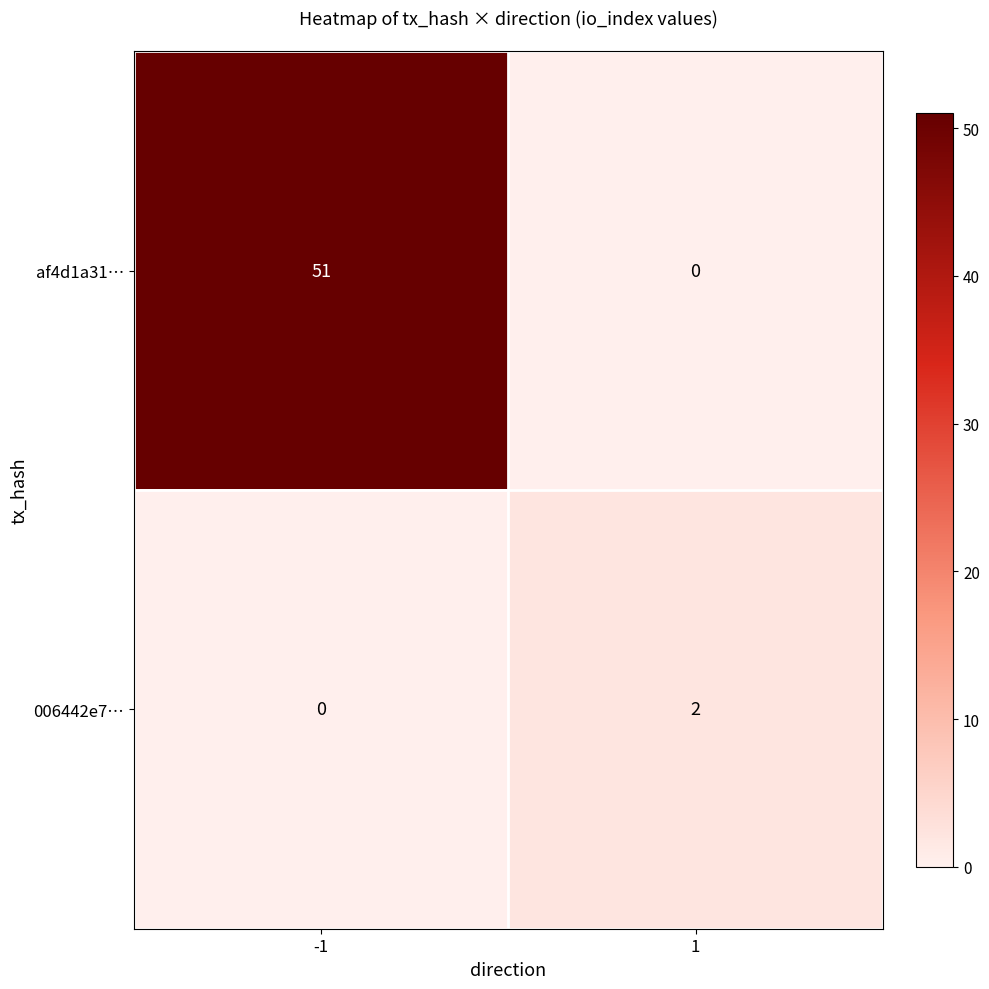

Is it true that af4d1a31… equals -23 at 1?

False